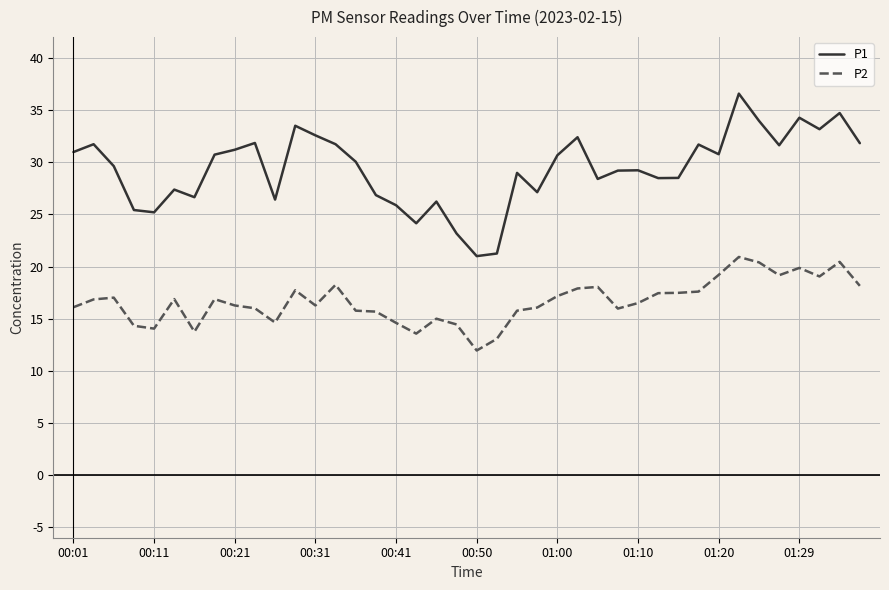

What are all the series names shown in the legend?

P1, P2